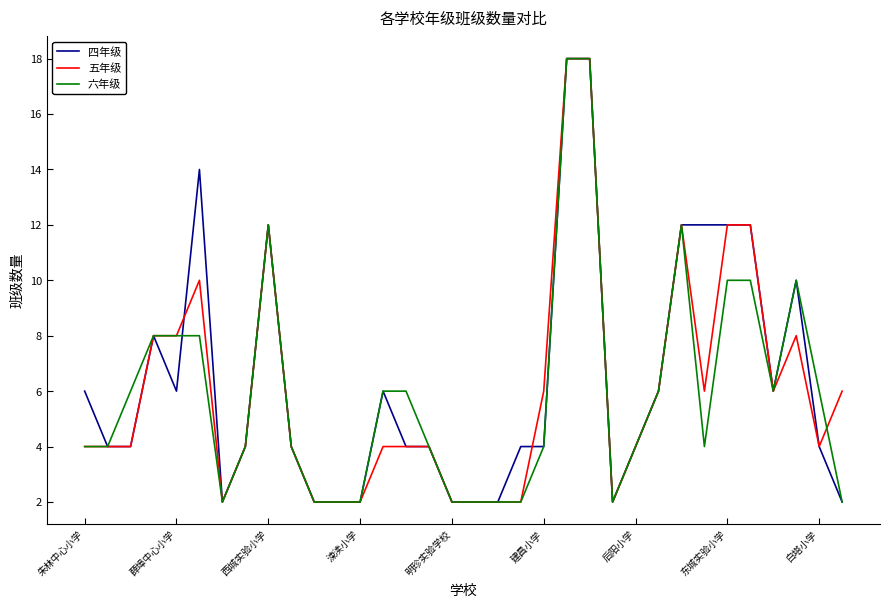

What is the smallest value displayed?

2